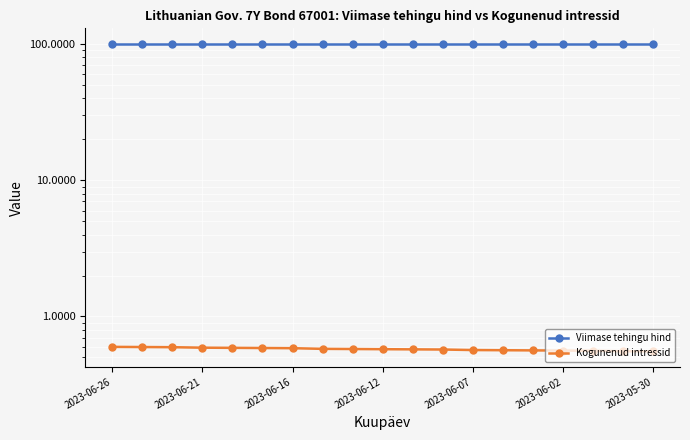

What is the maximum value shown in the chart?

100.7